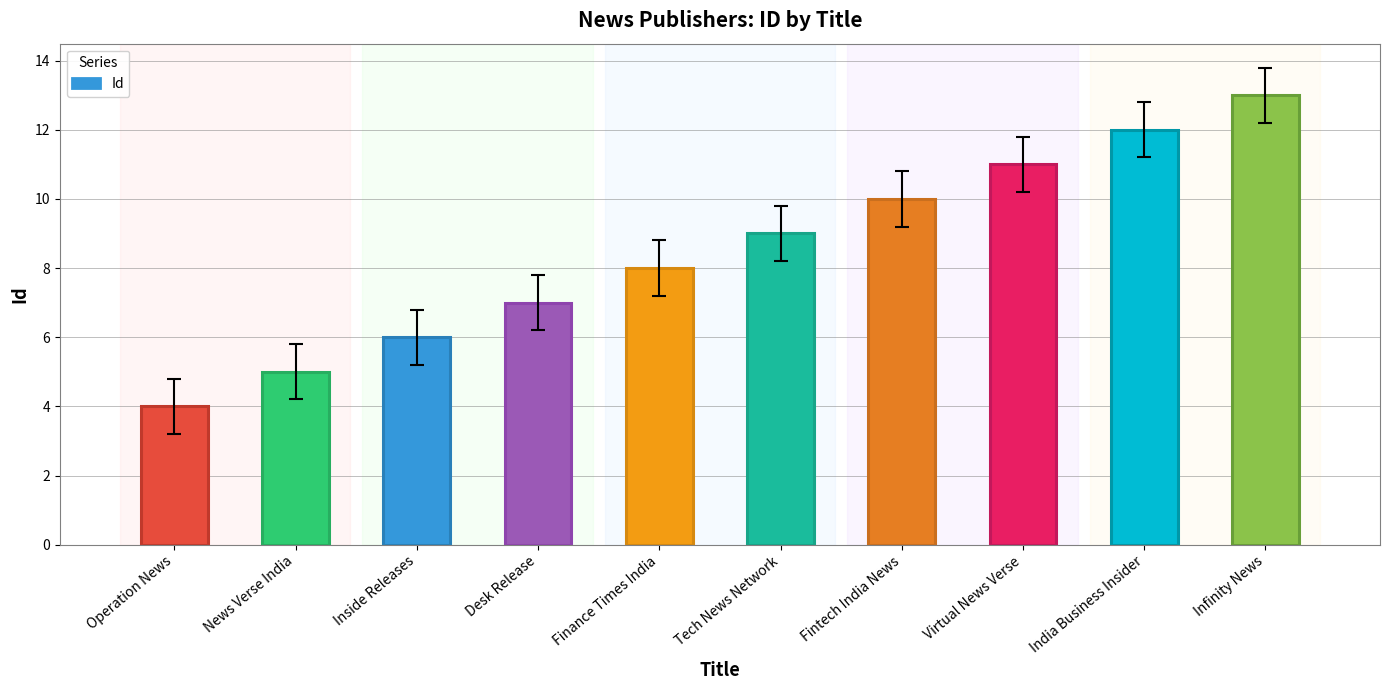

What is the value of the 1st bar from the left?

4